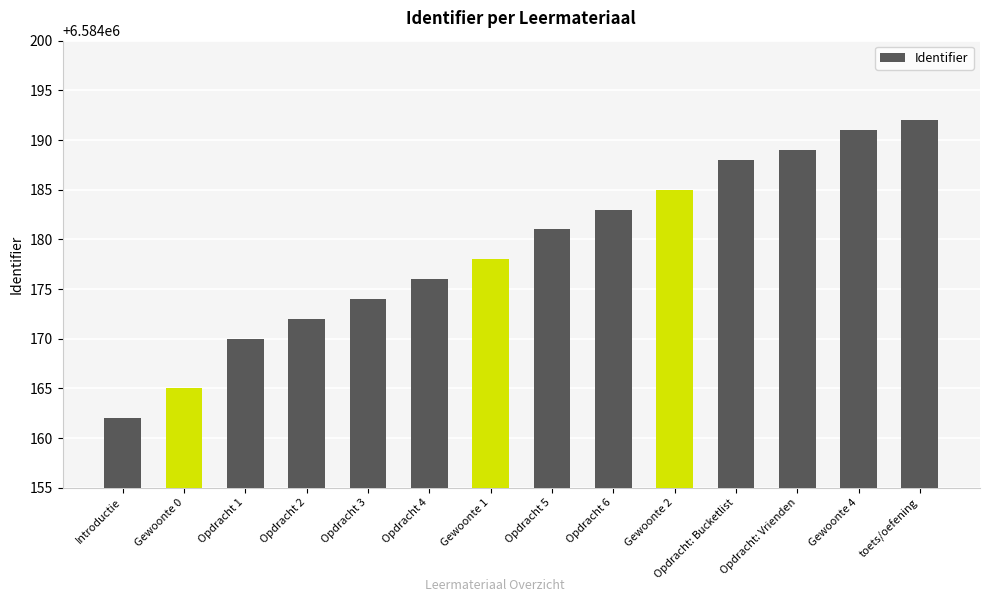

What is the difference between the second highest and minimum values?

29